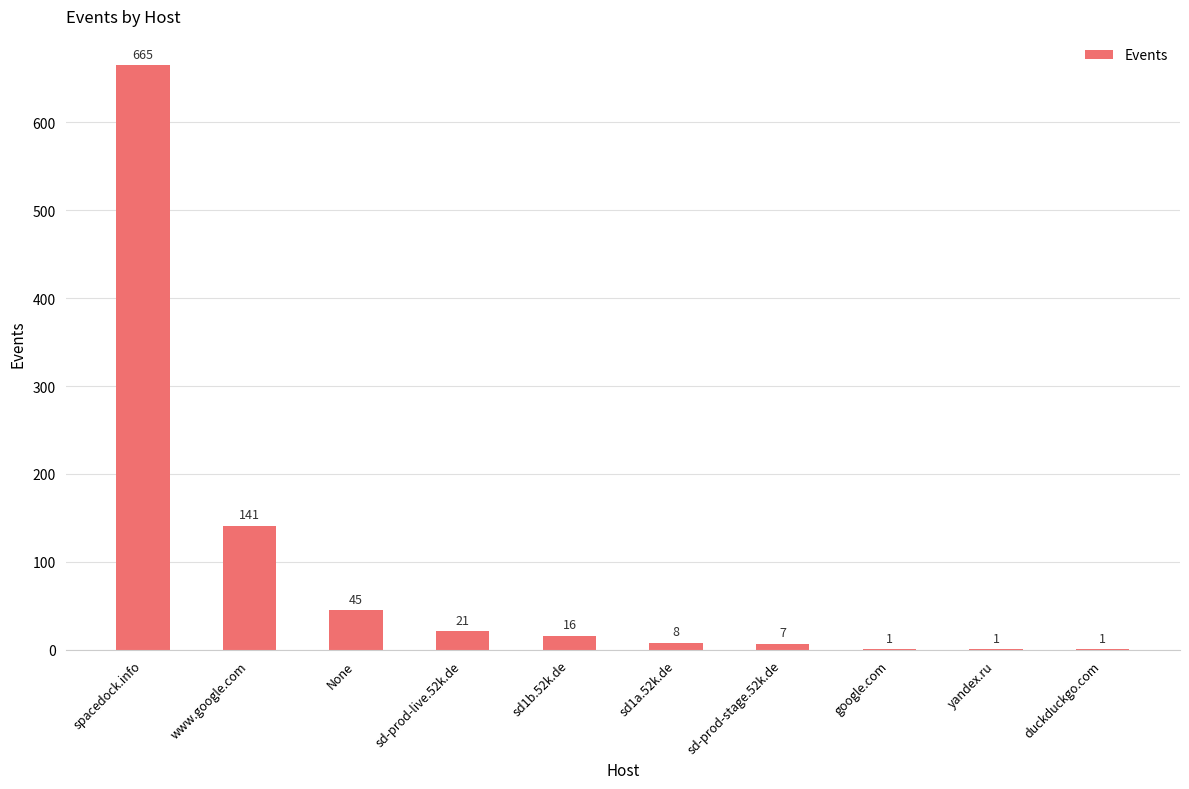

Where does the data first go above 16?

spacedock.info